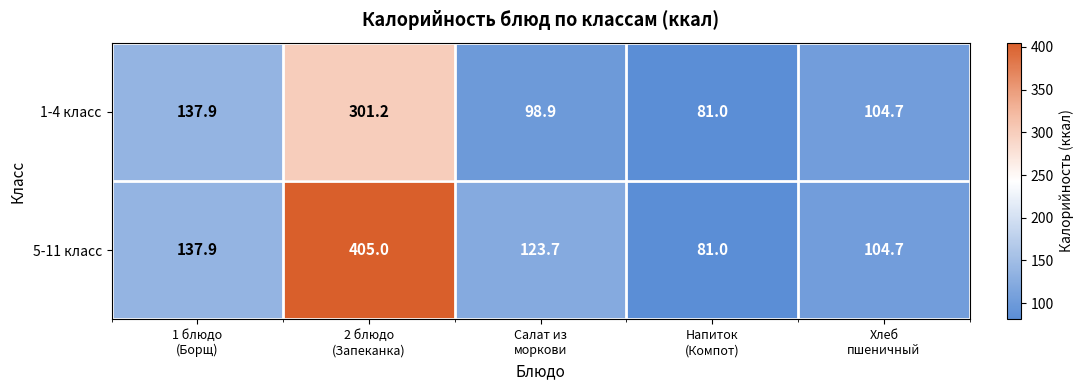

What is the difference between the maximum and second lowest values in the 1-4 класс series?

202.3